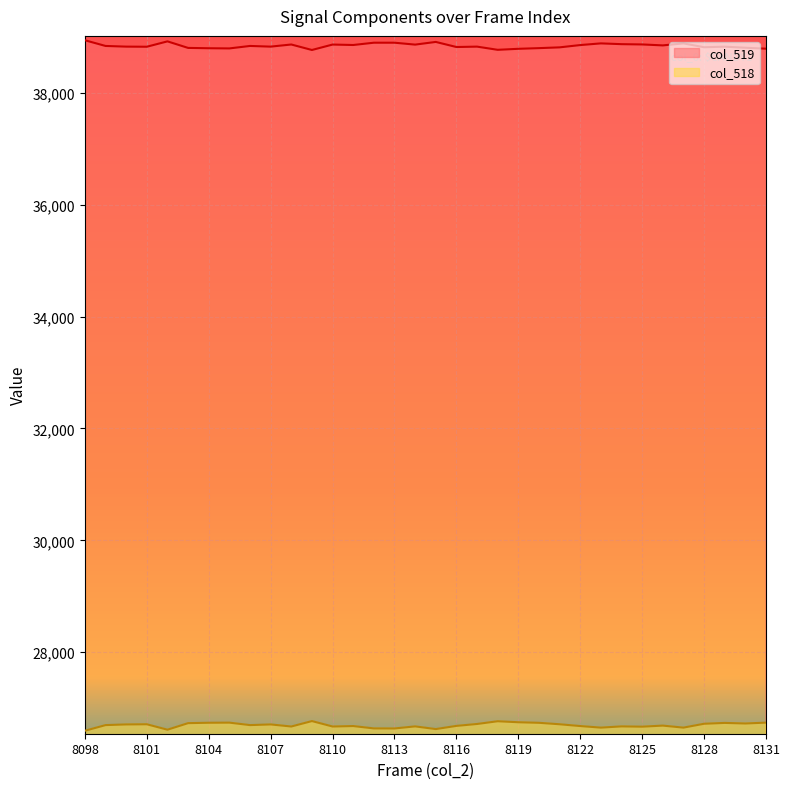

What is the difference between the maximum and second lowest values in the col_518 series?

154